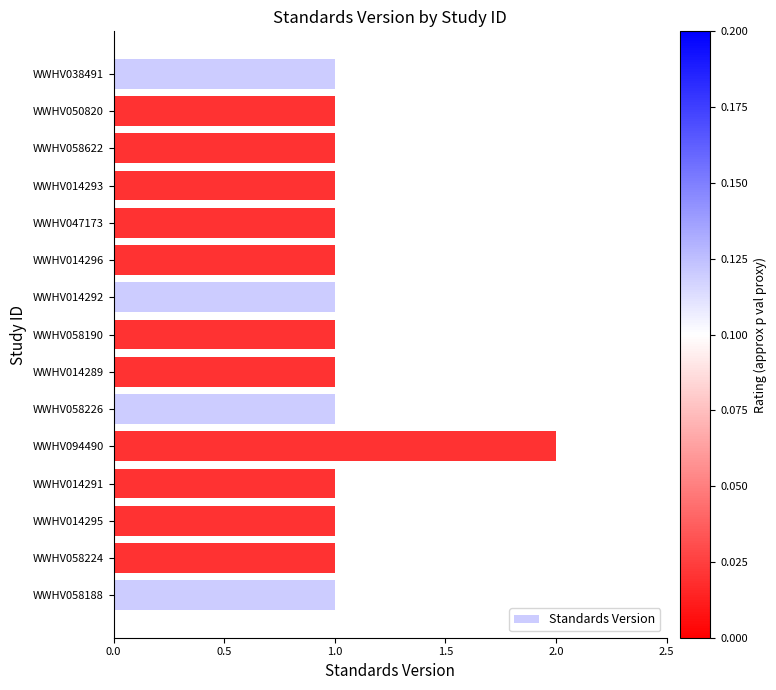

True or false: the data shows 0 at WWHV058190.

False